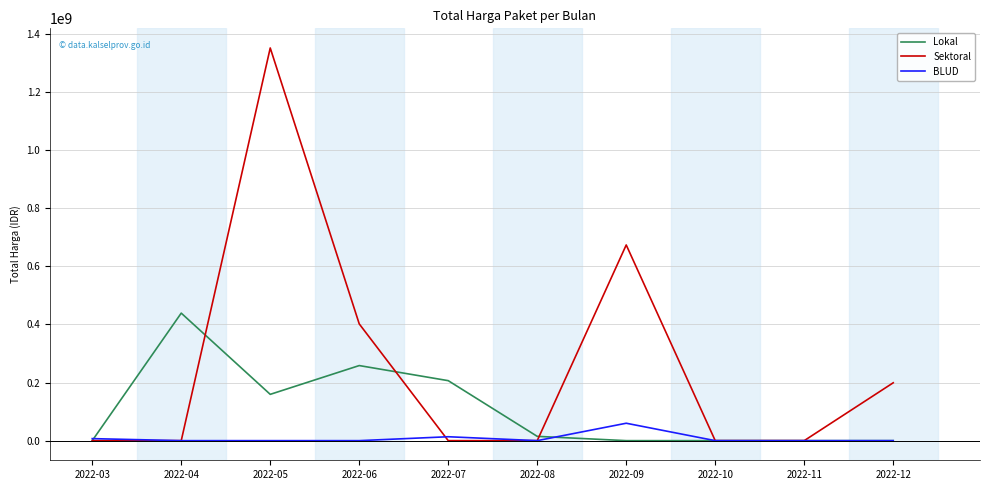

What is the difference between the maximum and minimum values in the Lokal series?

439025000